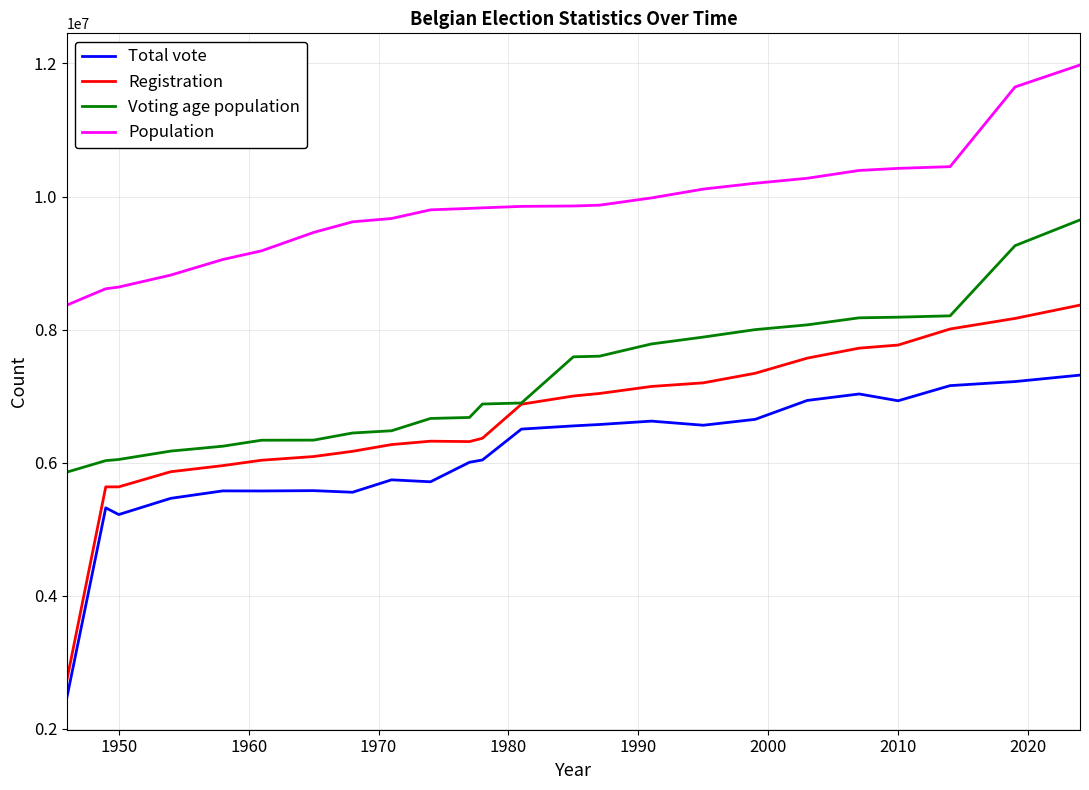

Which series has the largest total across all categories?

Population